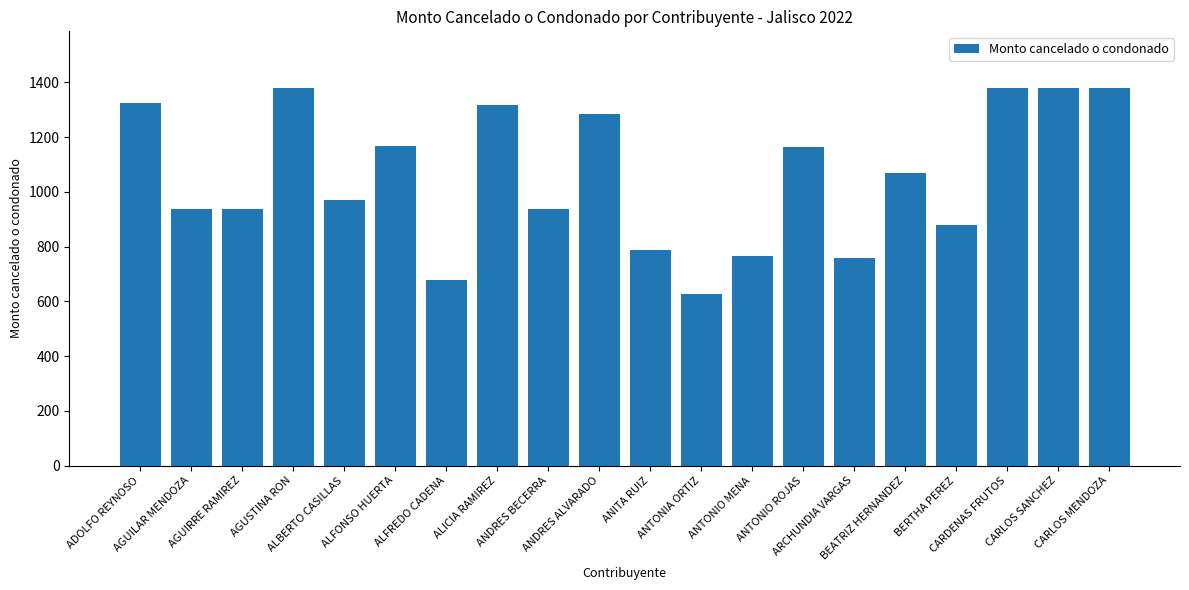

What is the sum of all values?

21134.6